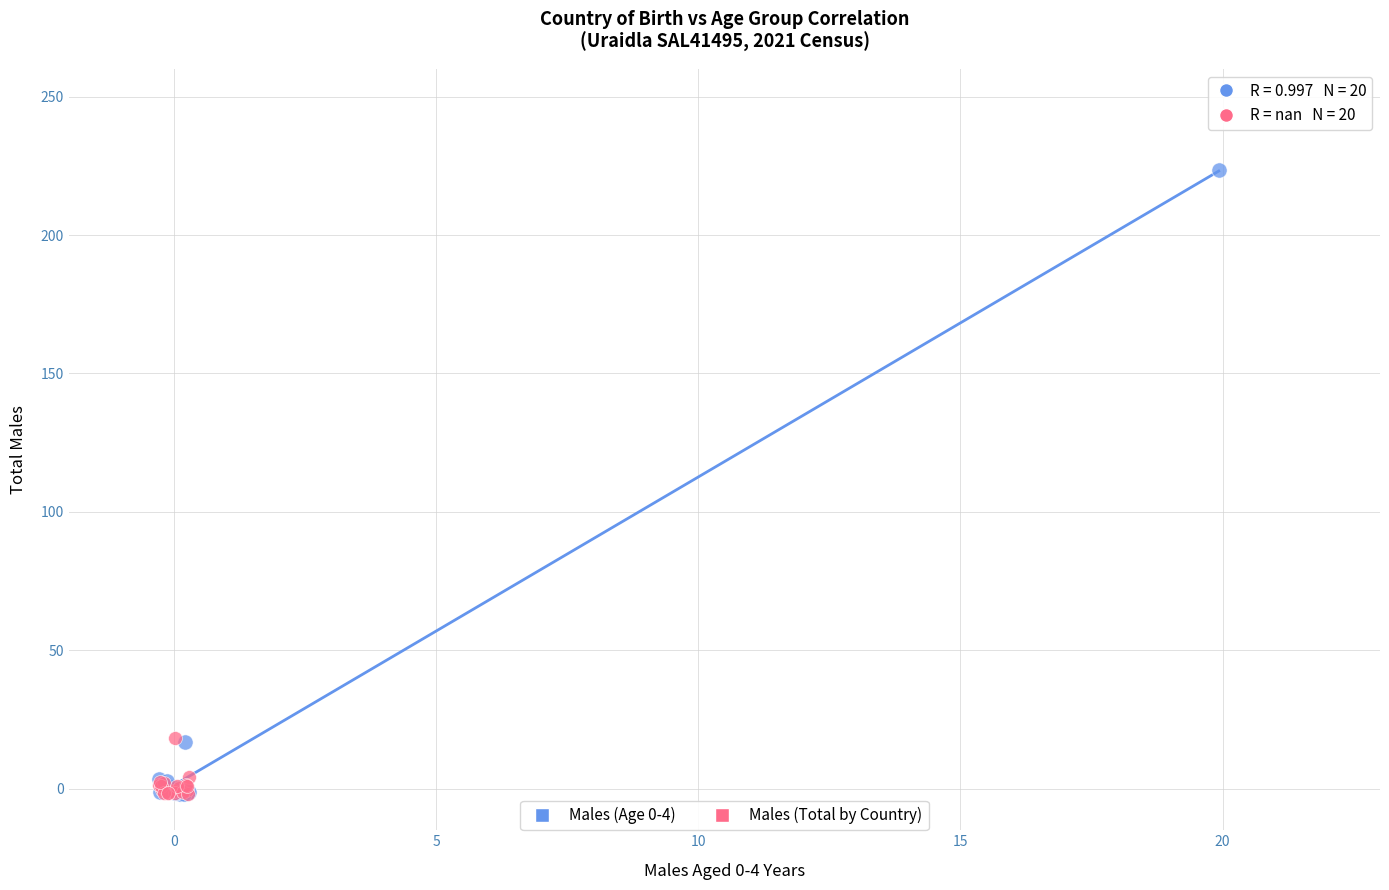

What are all the series names shown in the legend?

Males (Age 0-4), Males (Total by Country)